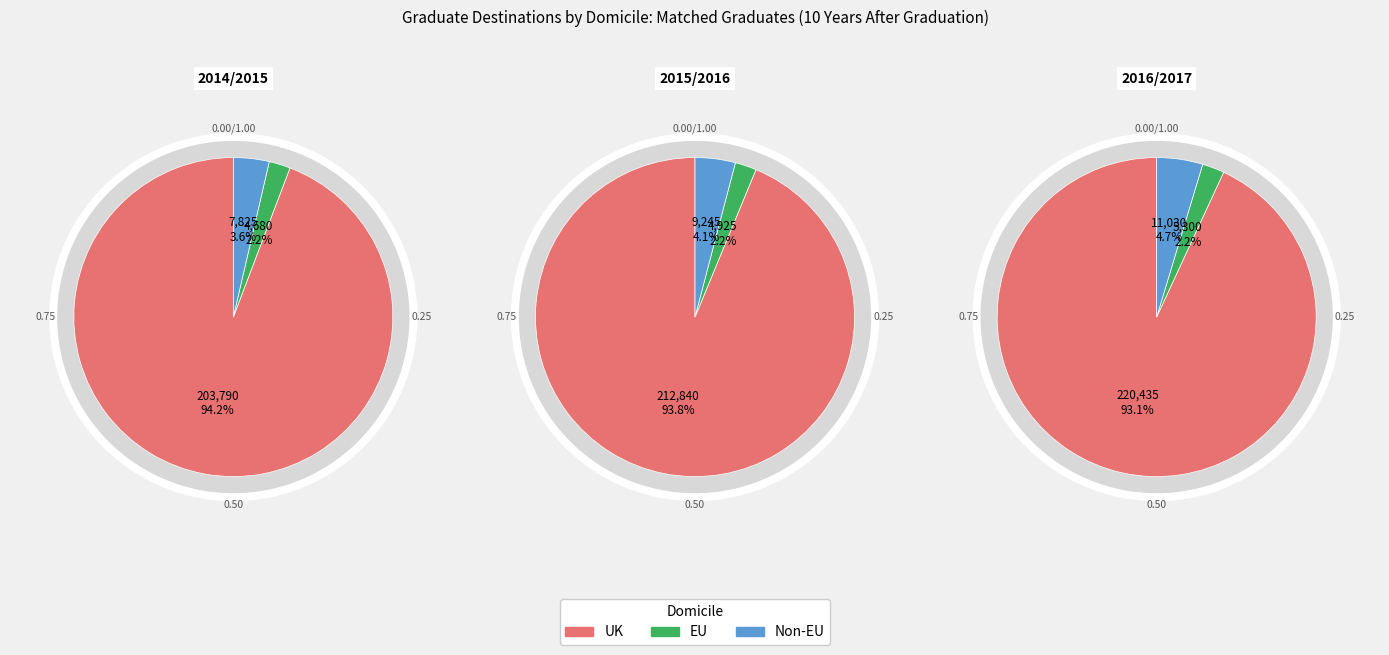

The 0 slice represents 27% of the pie. True or false?

False